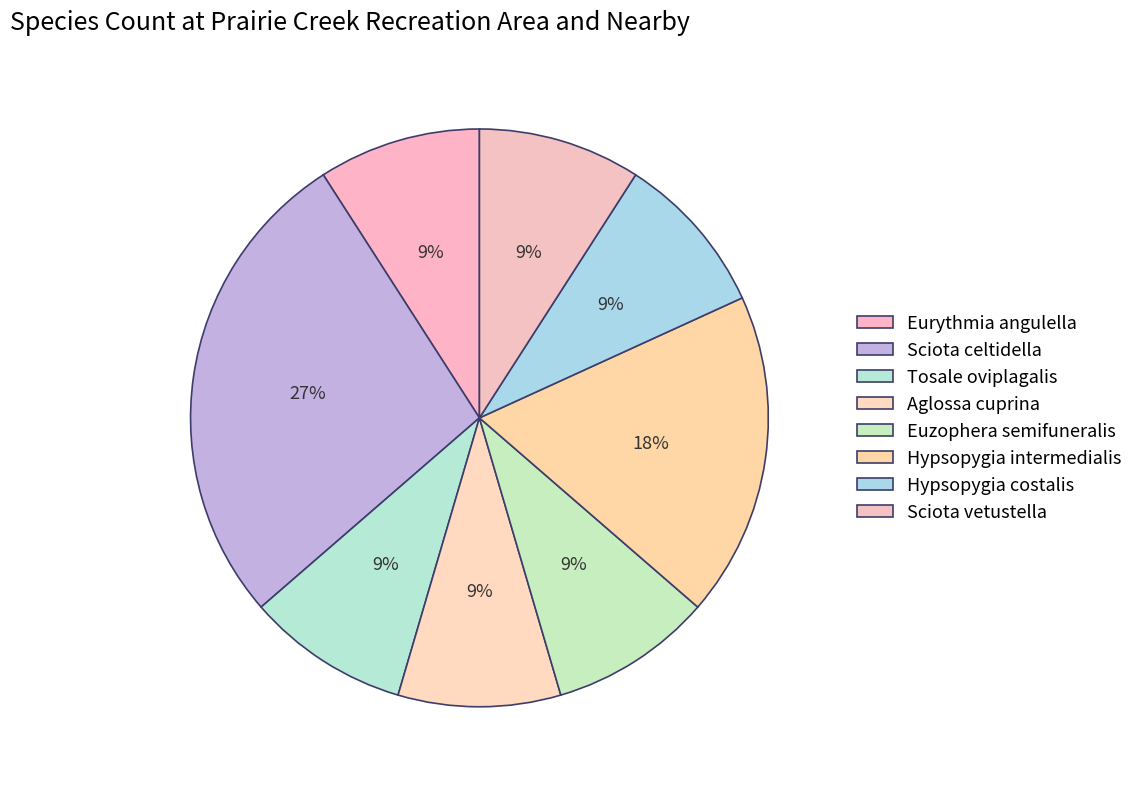

What percentage is the Sciota celtidella slice, to the nearest percent?

27%